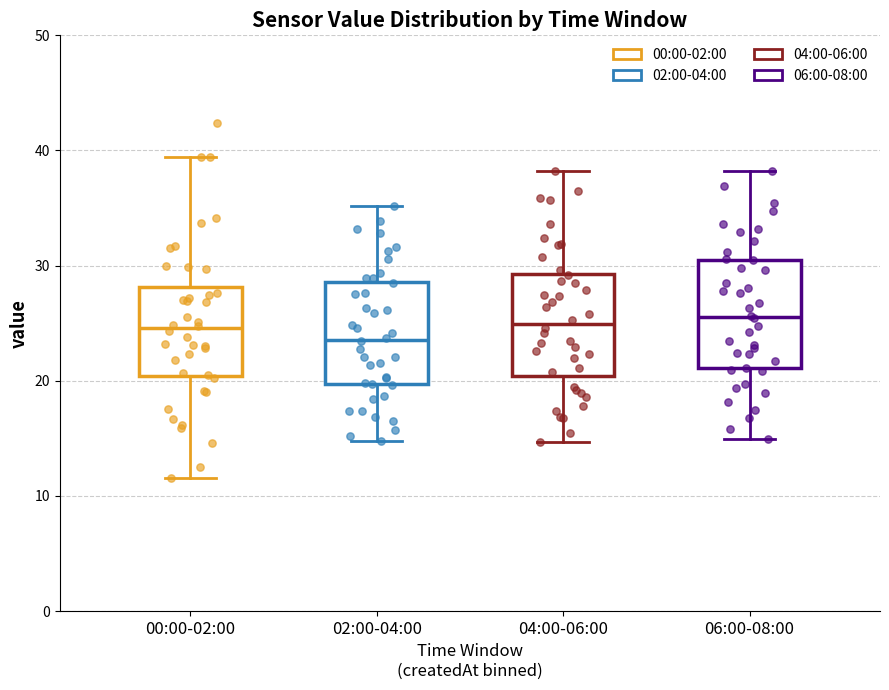

Reading left to right, read every box against the y-axis: the position of its median line, the range the box covers, and the ends of its whiskers. The values are not printed on the chart, so give them approximately, as read against the axis.

00:00-02:00: median 25, box 20 to 28, whiskers 12 to 39
02:00-04:00: median 24, box 20 to 29, whiskers 15 to 35
04:00-06:00: median 25, box 20 to 29, whiskers 15 to 38
06:00-08:00: median 26, box 21 to 30, whiskers 15 to 38